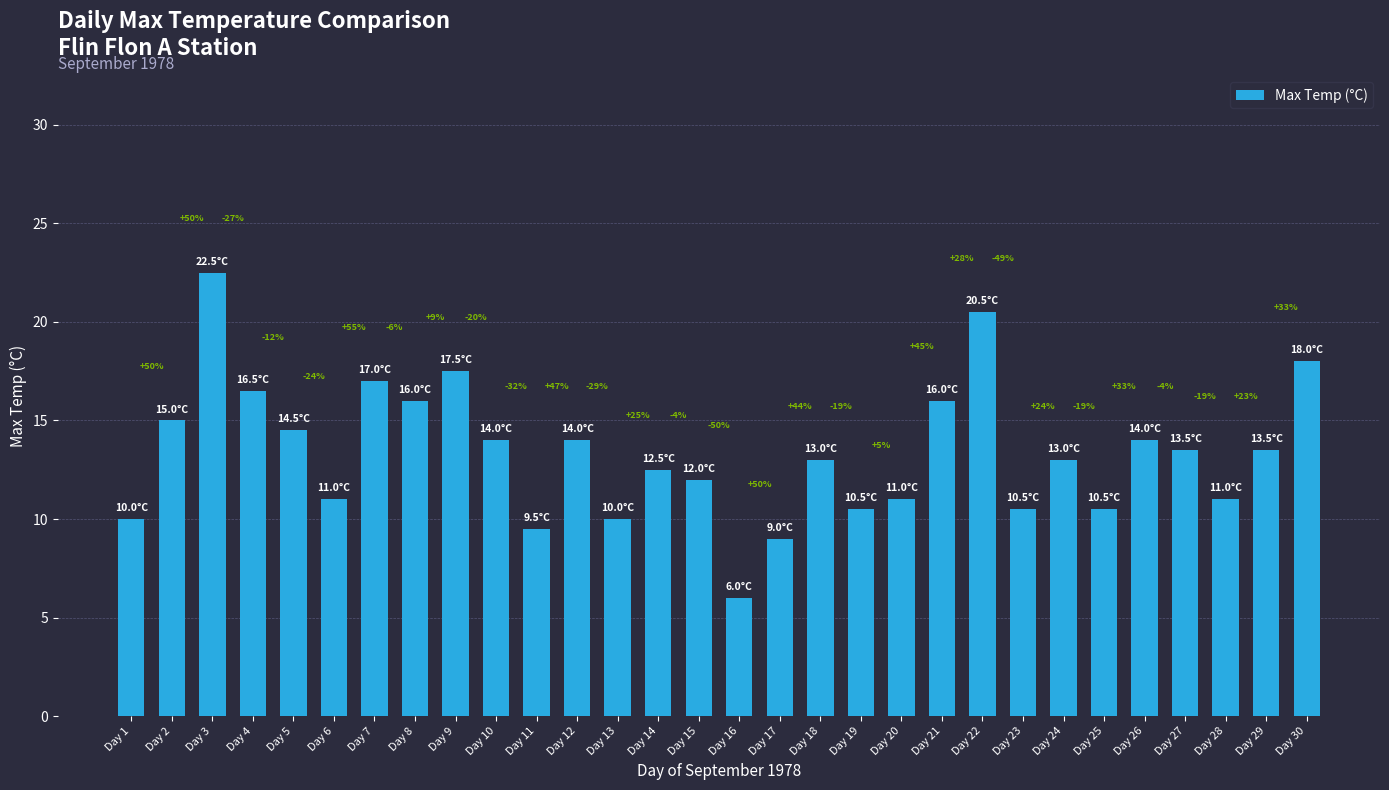

How many bars are there in total?

30